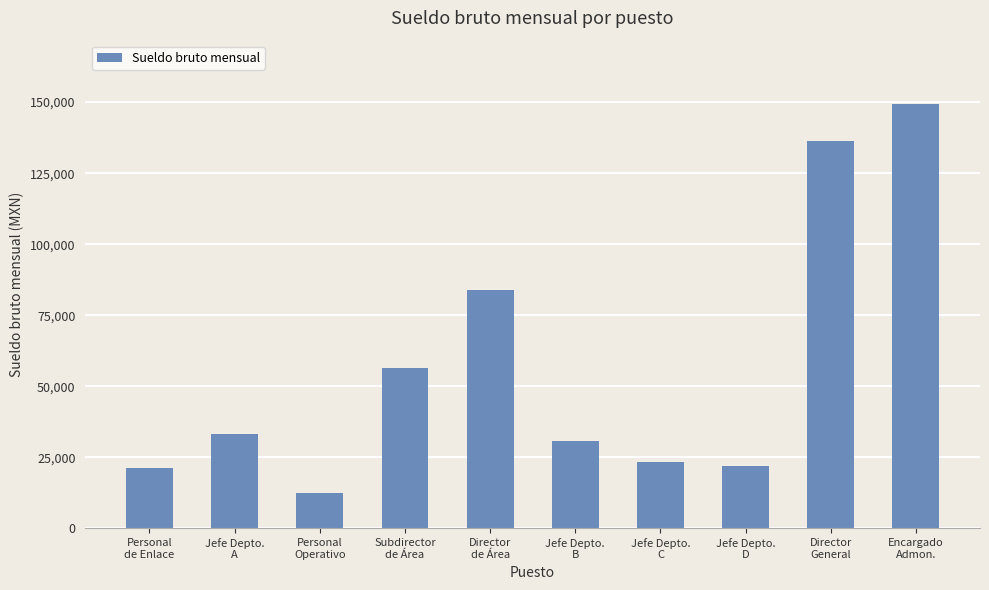

What is the average value?

56819